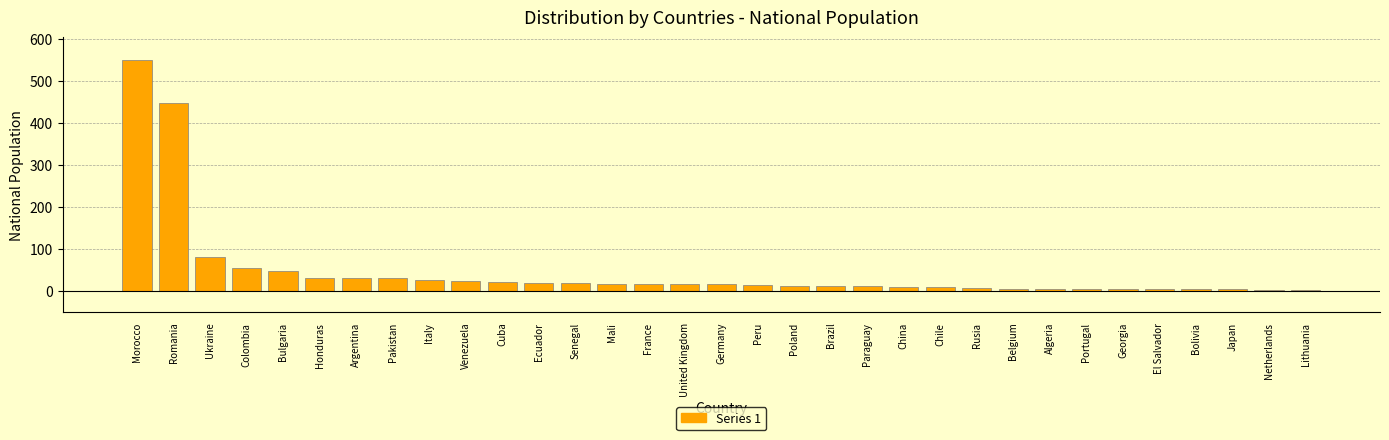

The value at Mali is 18. True or false?

True